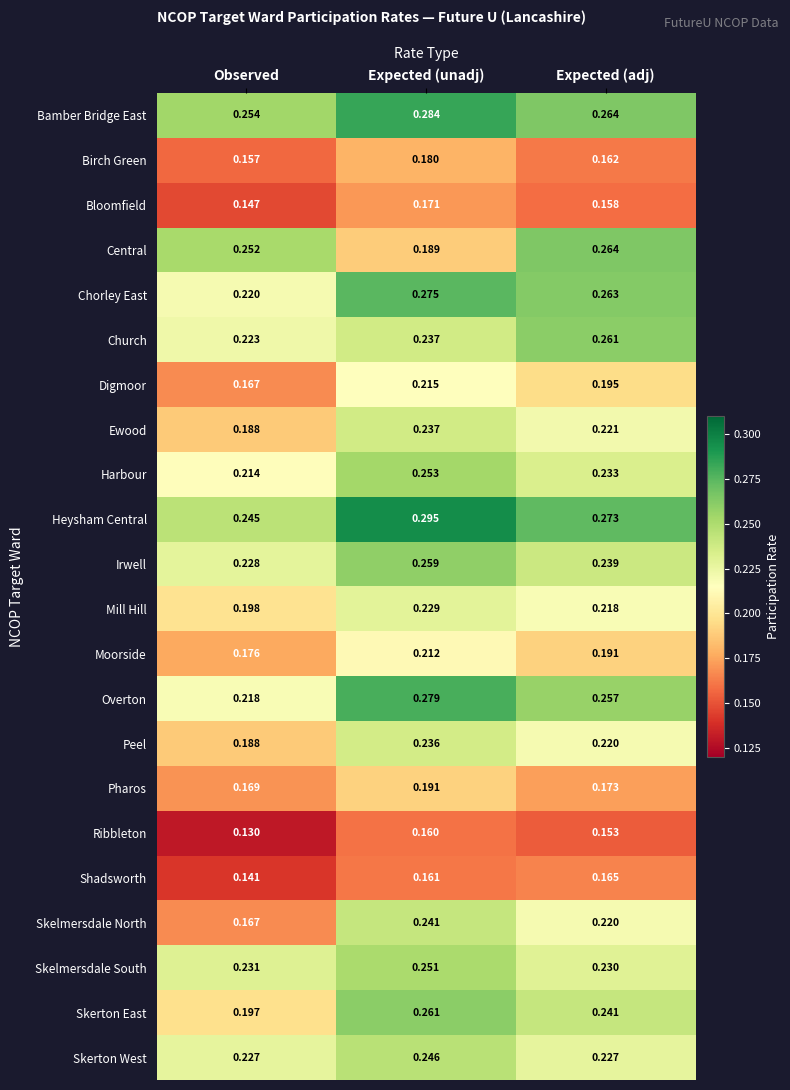

At how many categories does at least one series exceed 0?

3